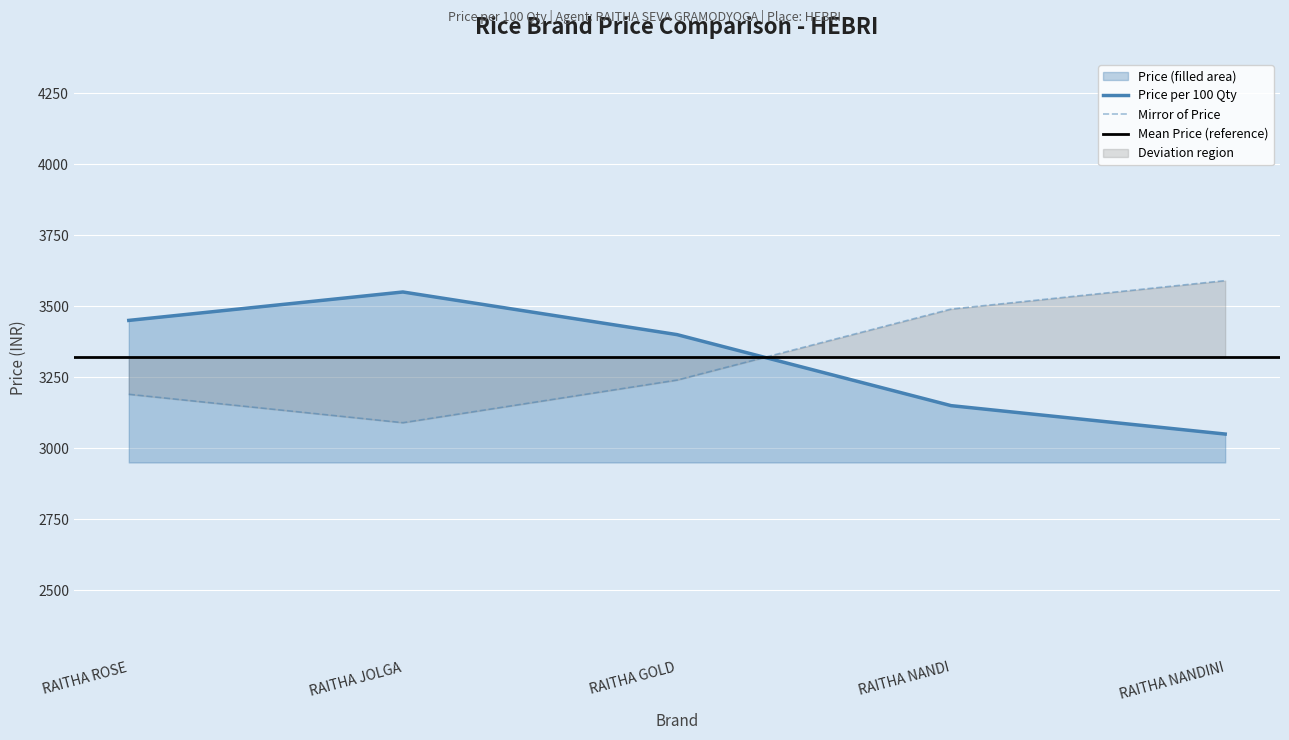

What position from the left is RAITHA GOLD?

3